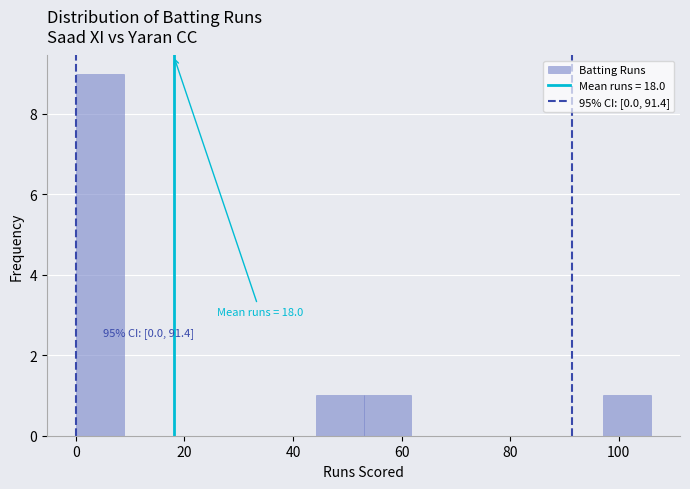

Which range on the x-axis has the tallest bar?

0 to 8